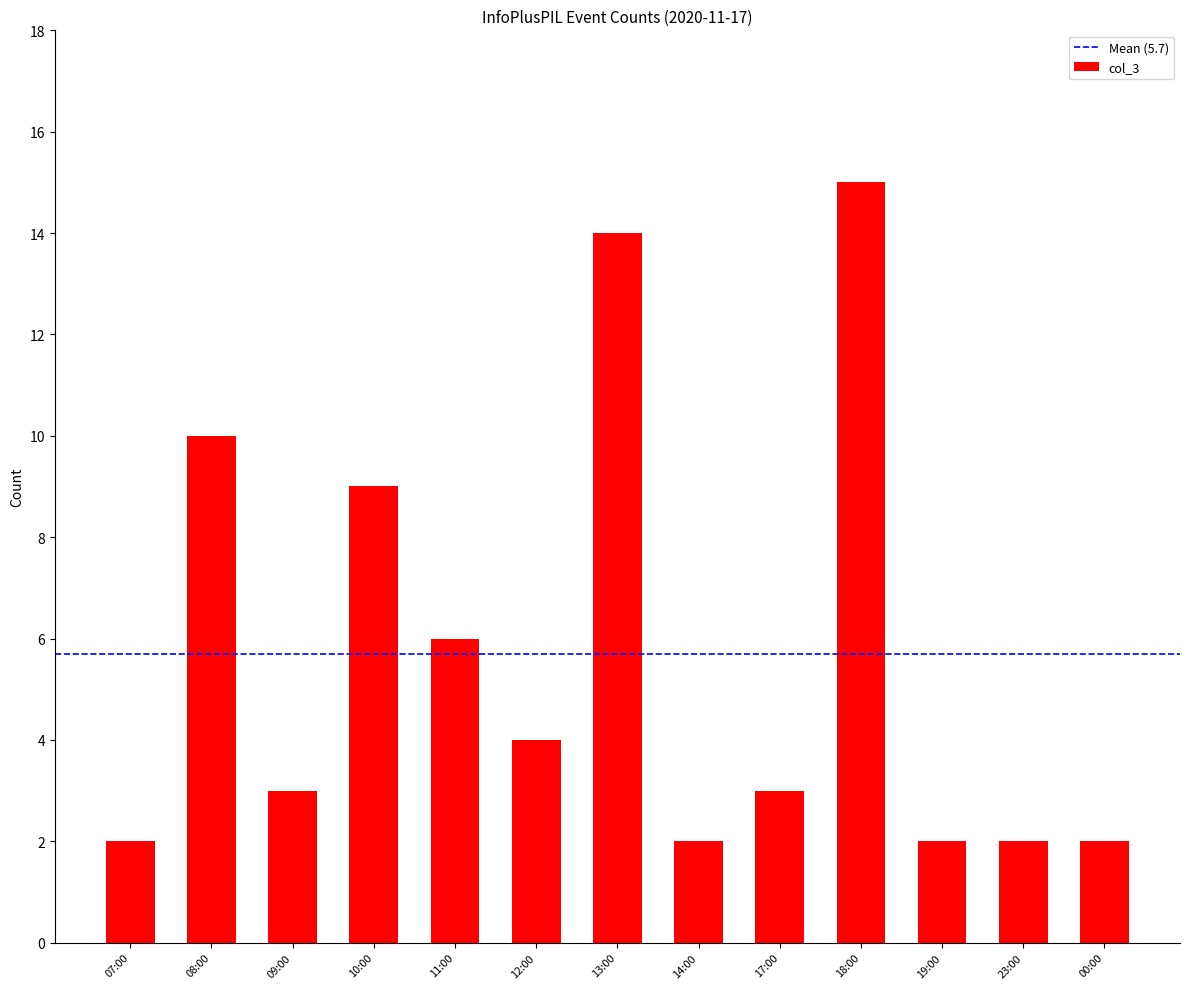

What position from the right is 17:00?

5